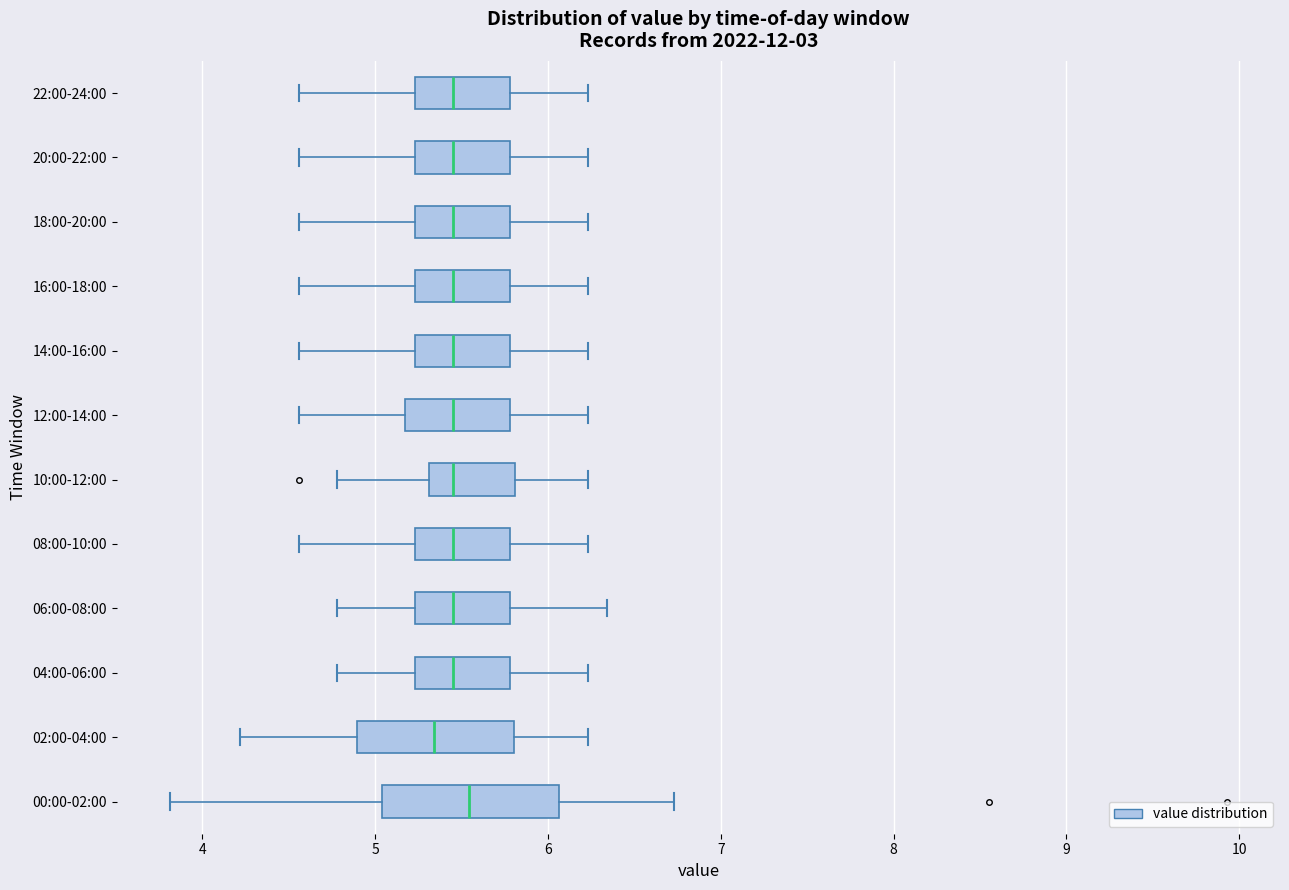

Where does the left whisker of the box for 04:00-06:00 end on the x-axis? The values are not printed on the chart, so give them approximately, as read against the axis.

4.8